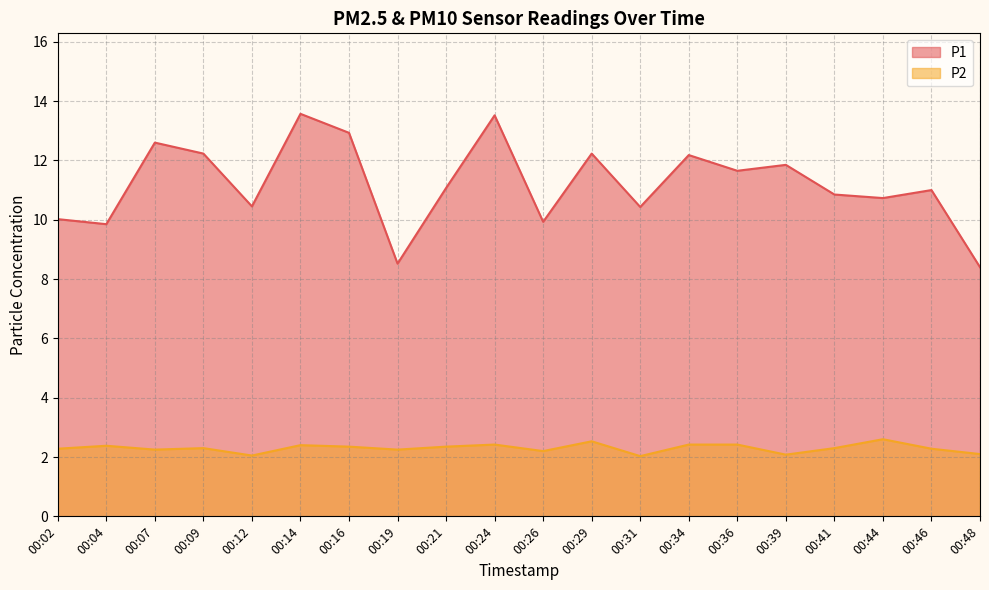

Where is the first local minimum for P1?

00:04